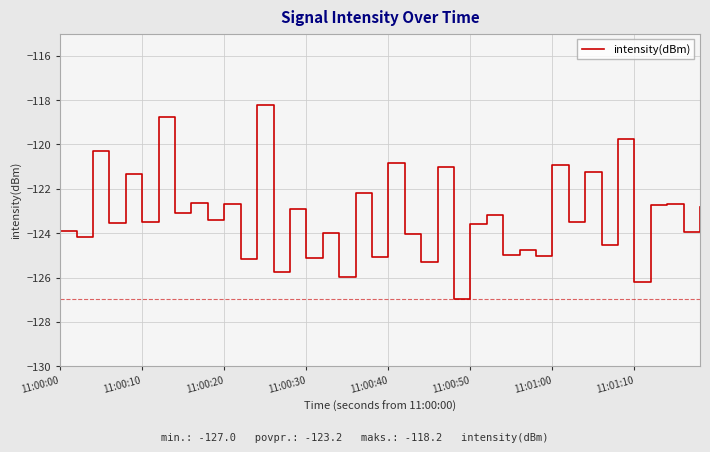

What is the difference between the maximum and minimum values?

8.7